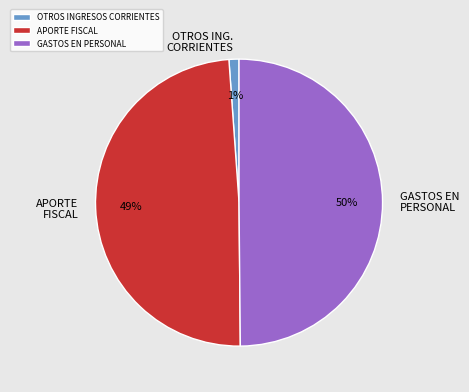

To the nearest percent, what portion does GASTOS EN PERSONAL represent?

50%